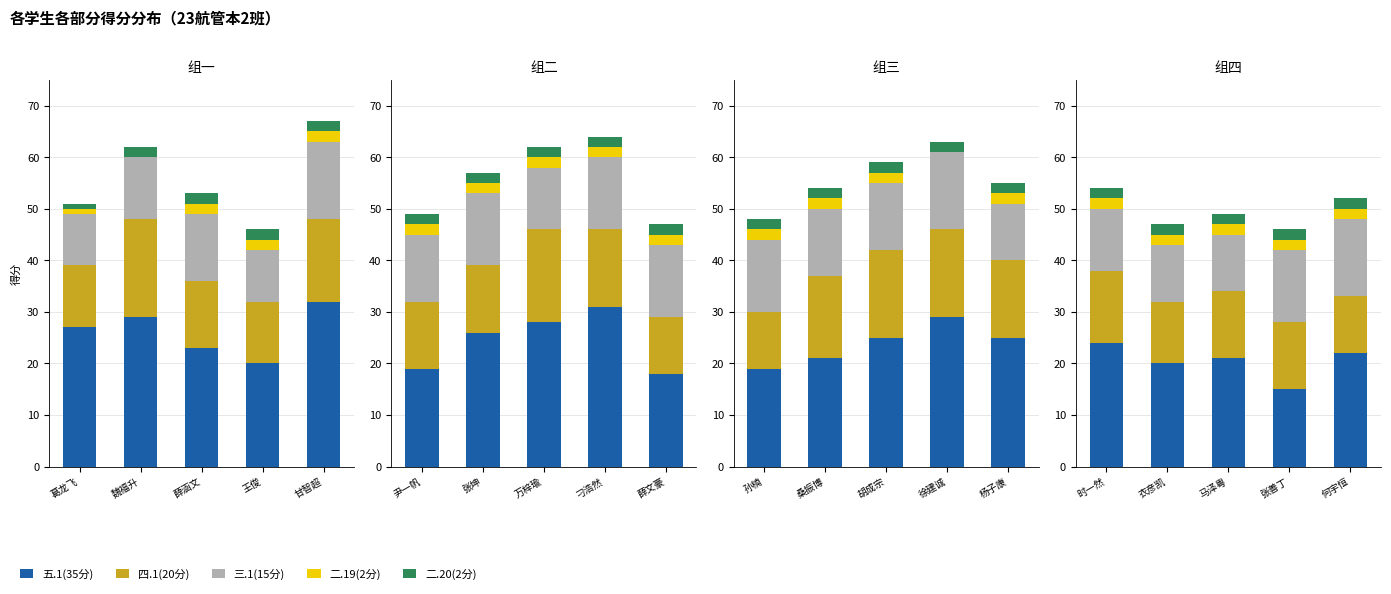

How many series are shown in this chart?

5